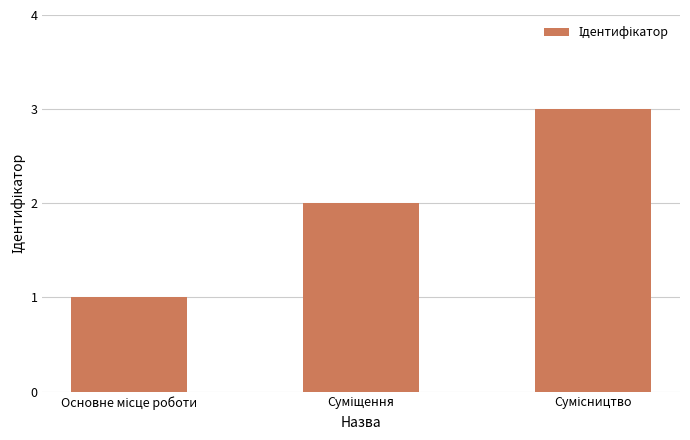

Does the chart contain any negative values?

No